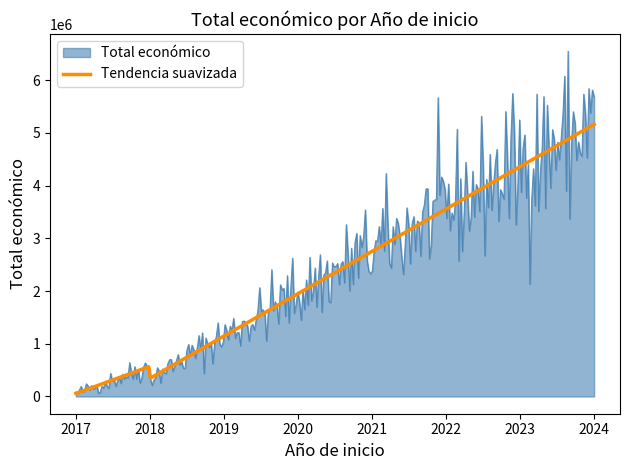

Count the number of categories in the chart.

300